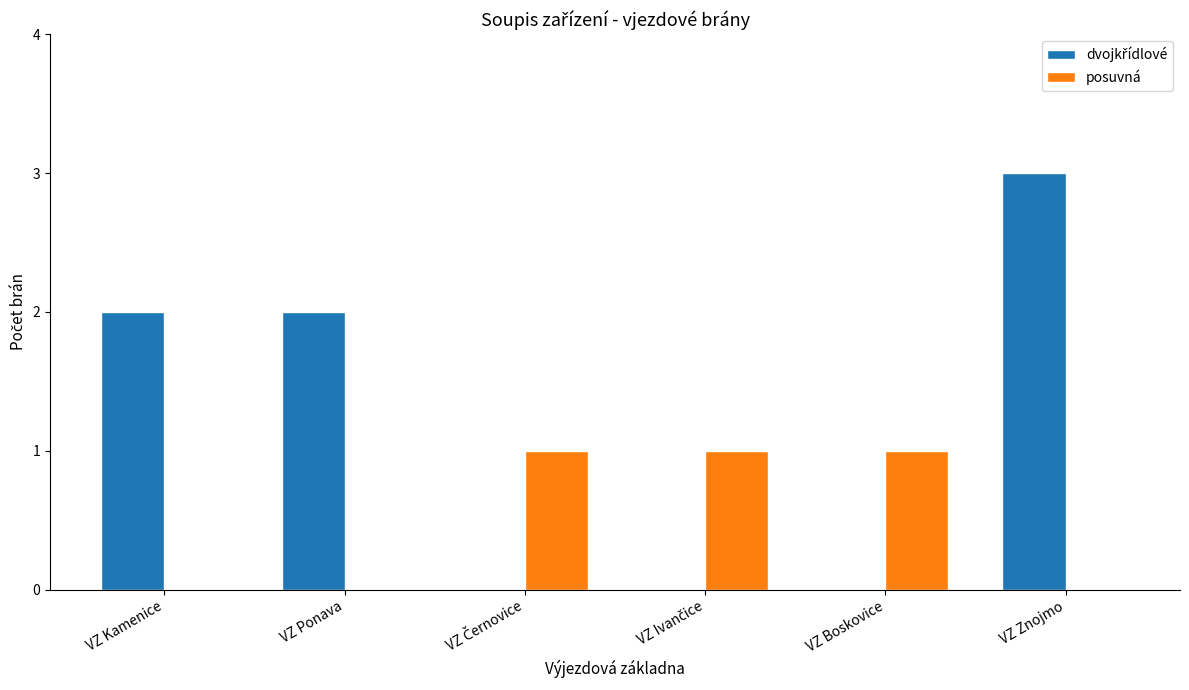

The posuvná series shows -1 at VZ Kamenice. True or false?

False